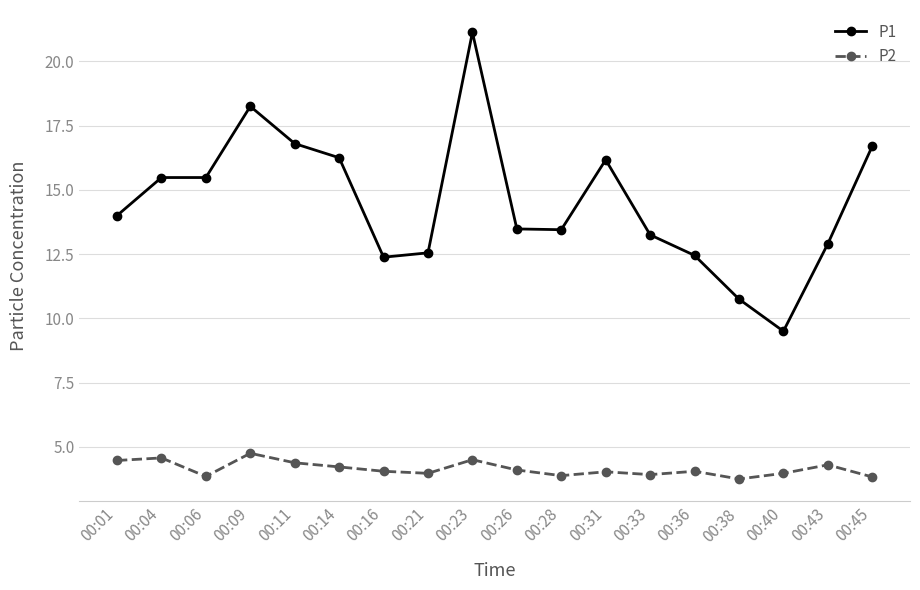

At how many categories does at least one series exceed 19?

1